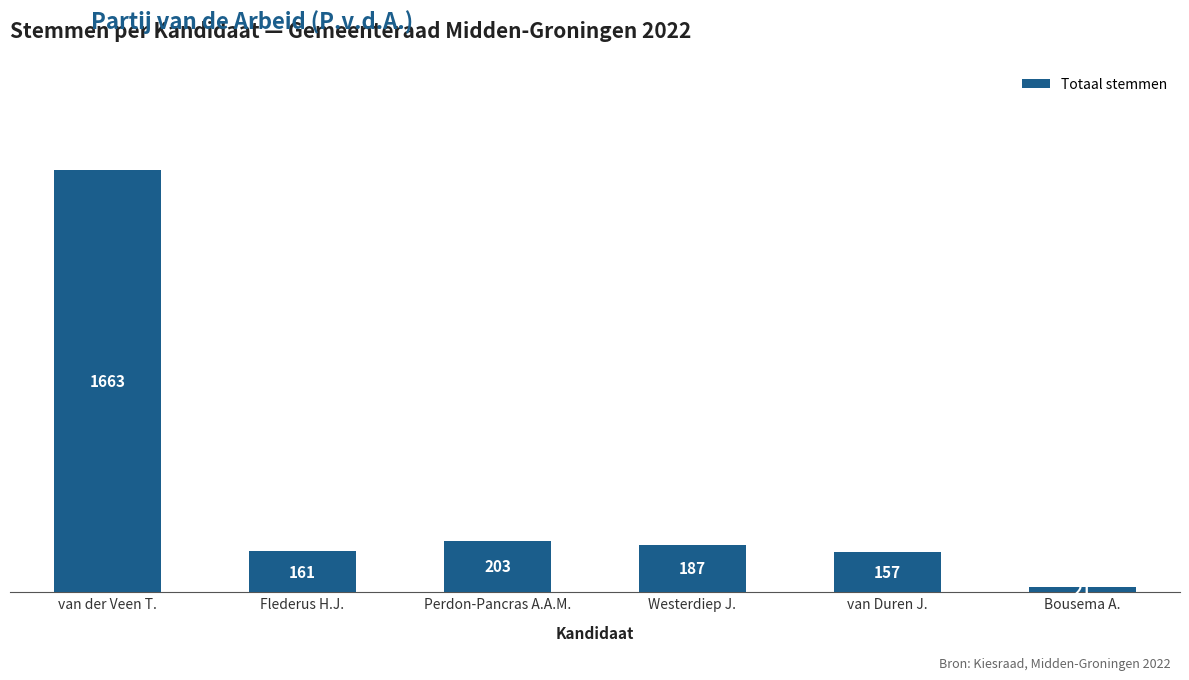

Rank the categories by value from lowest to highest.

Bousema A., van Duren J., Flederus H.J., Westerdiep J., Perdon-Pancras A.A.M., van der Veen T.